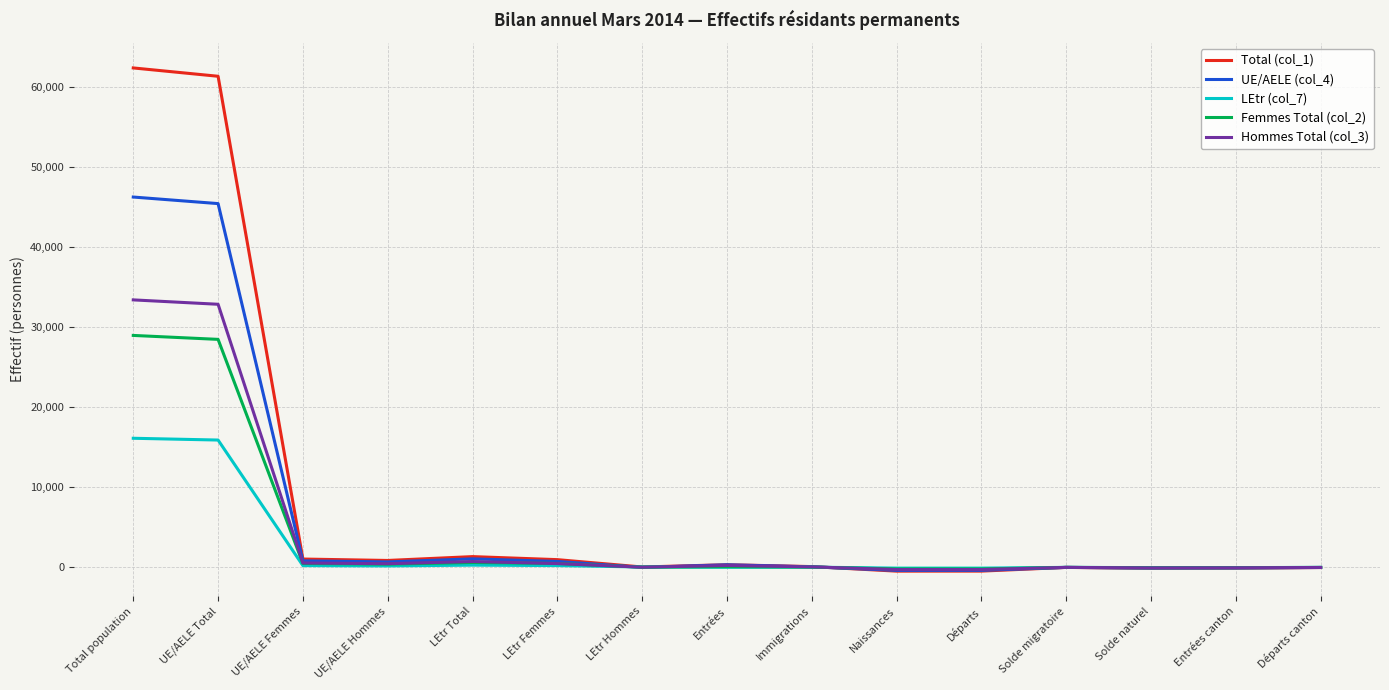

How many lines are shown in the chart?

5